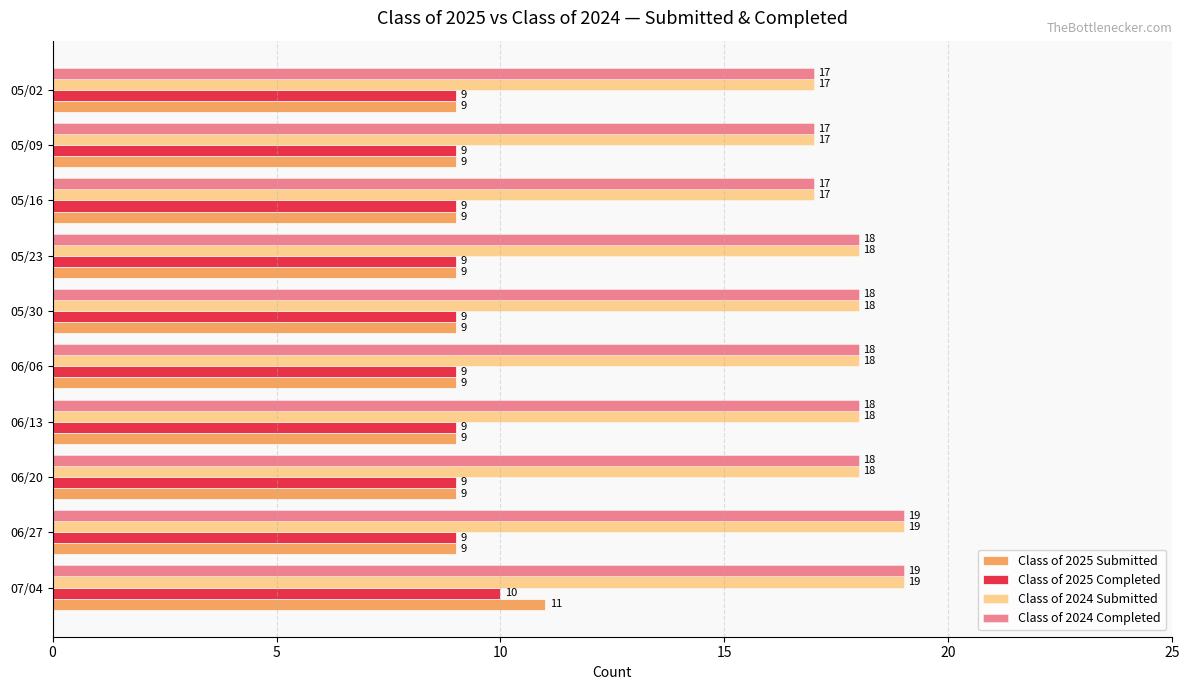

What is the average value of the Class of 2024 Submitted series?

18